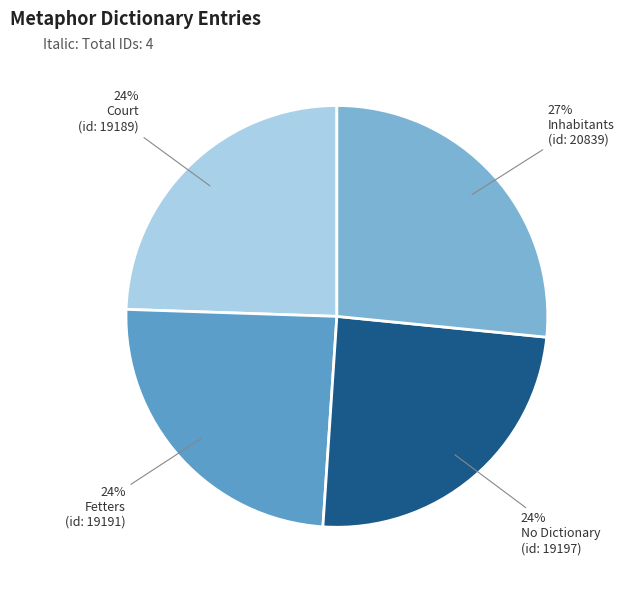

Count the number of slices in the pie.

4